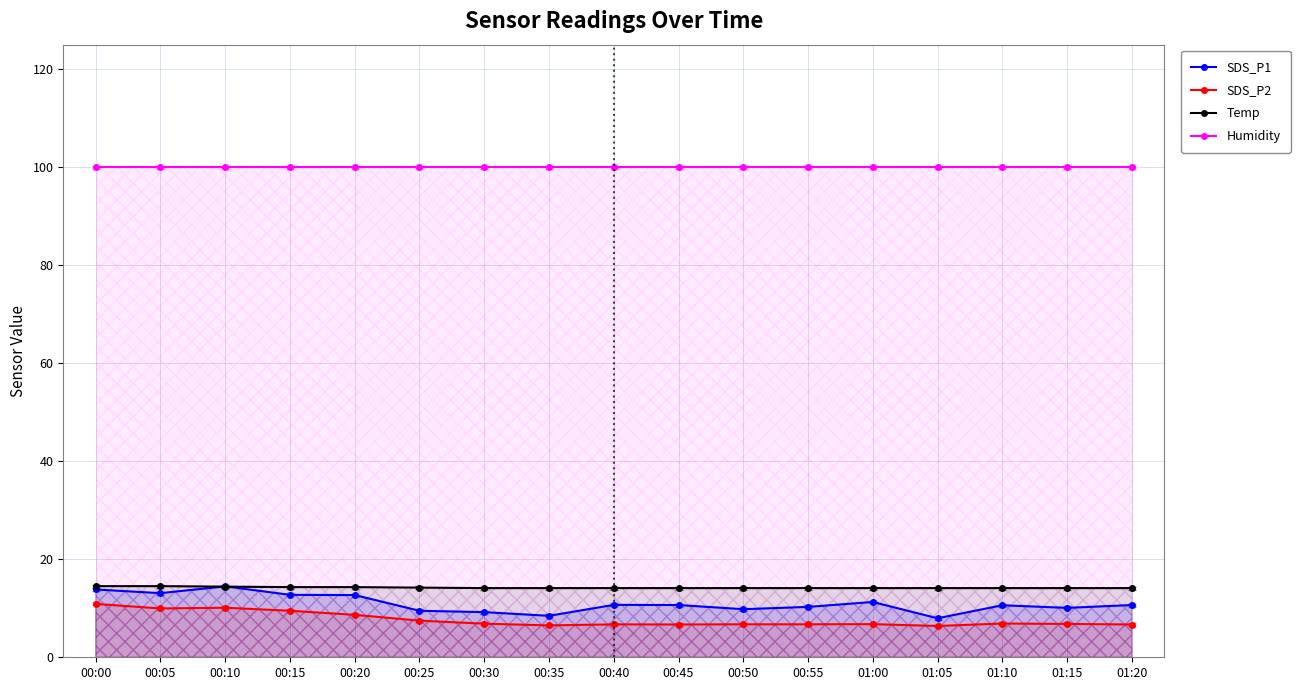

How many lines are shown in the chart?

4